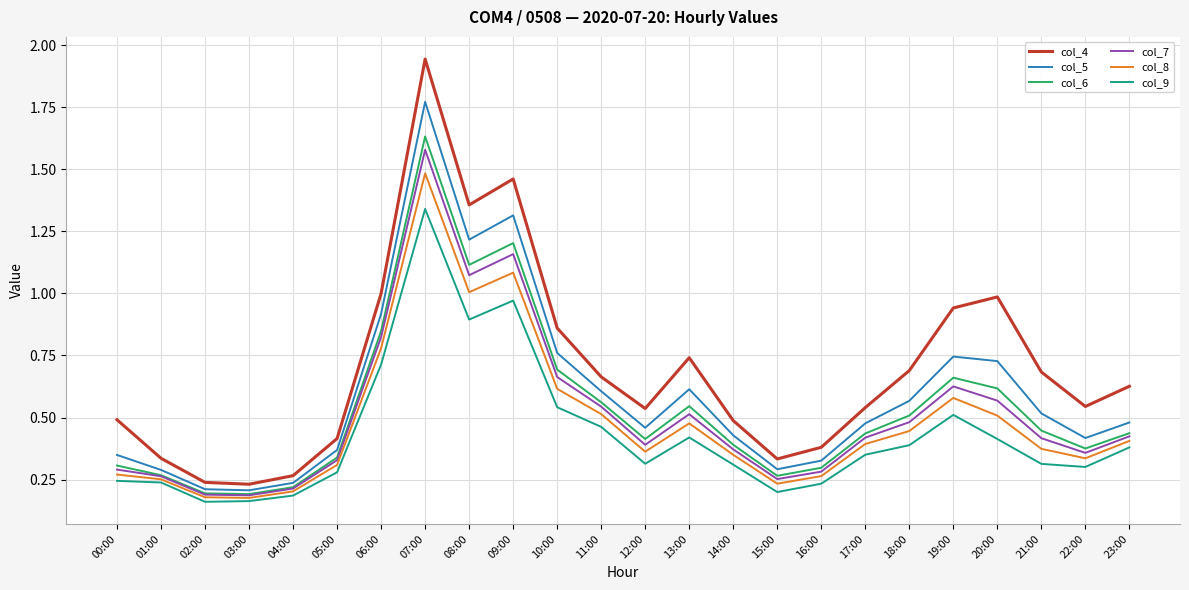

Which series has the largest total across all categories?

col_4